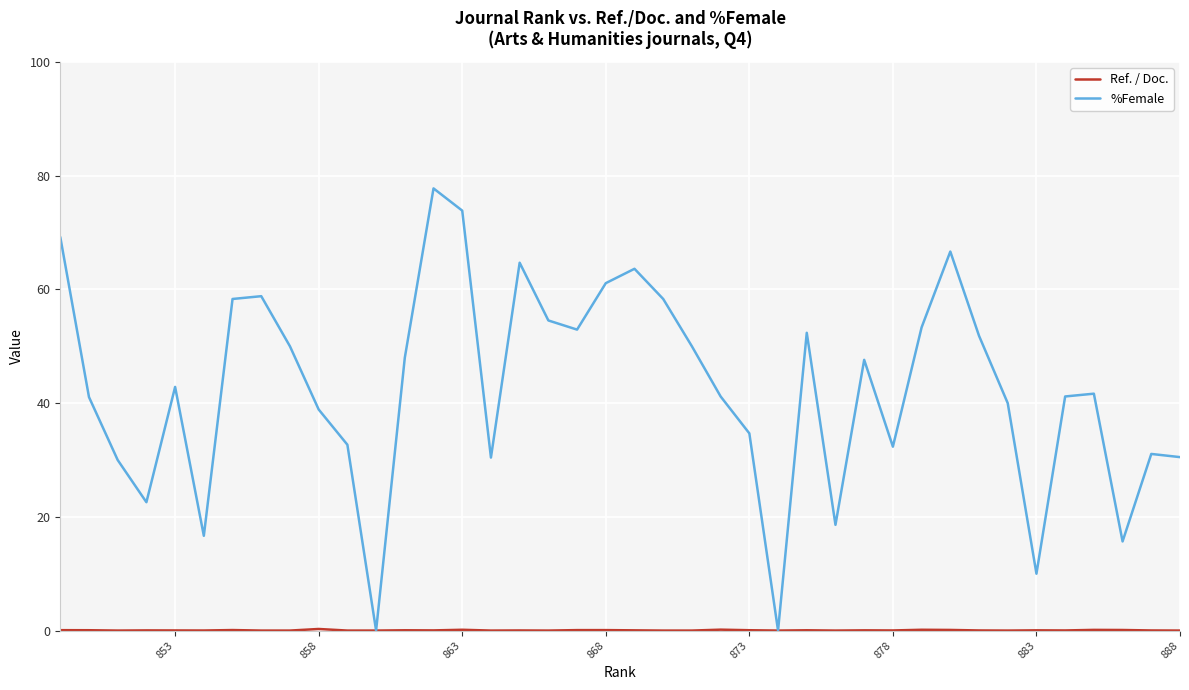

True or false: %Female has more than 1 points higher than both neighbors.

True